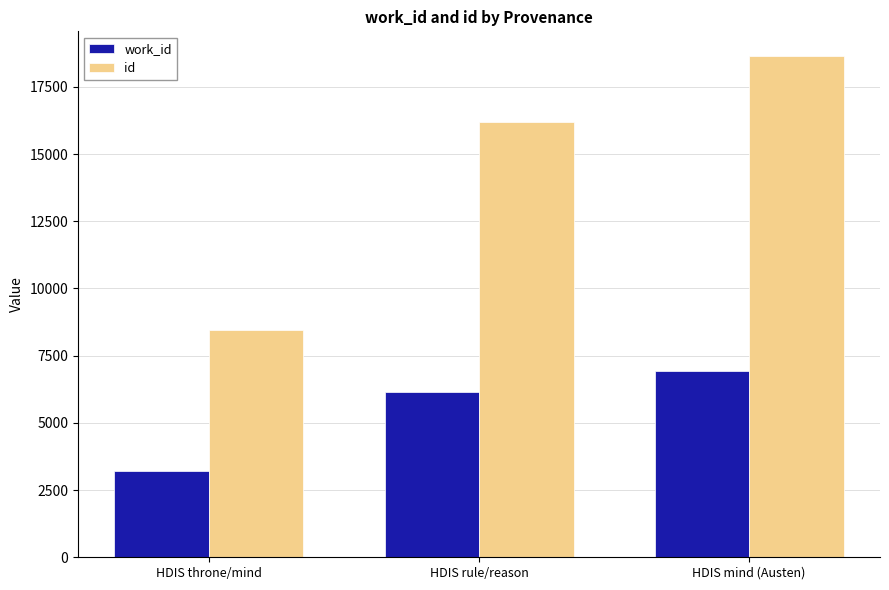

Are the bars grouped side by side (vs. stacked)?

Yes